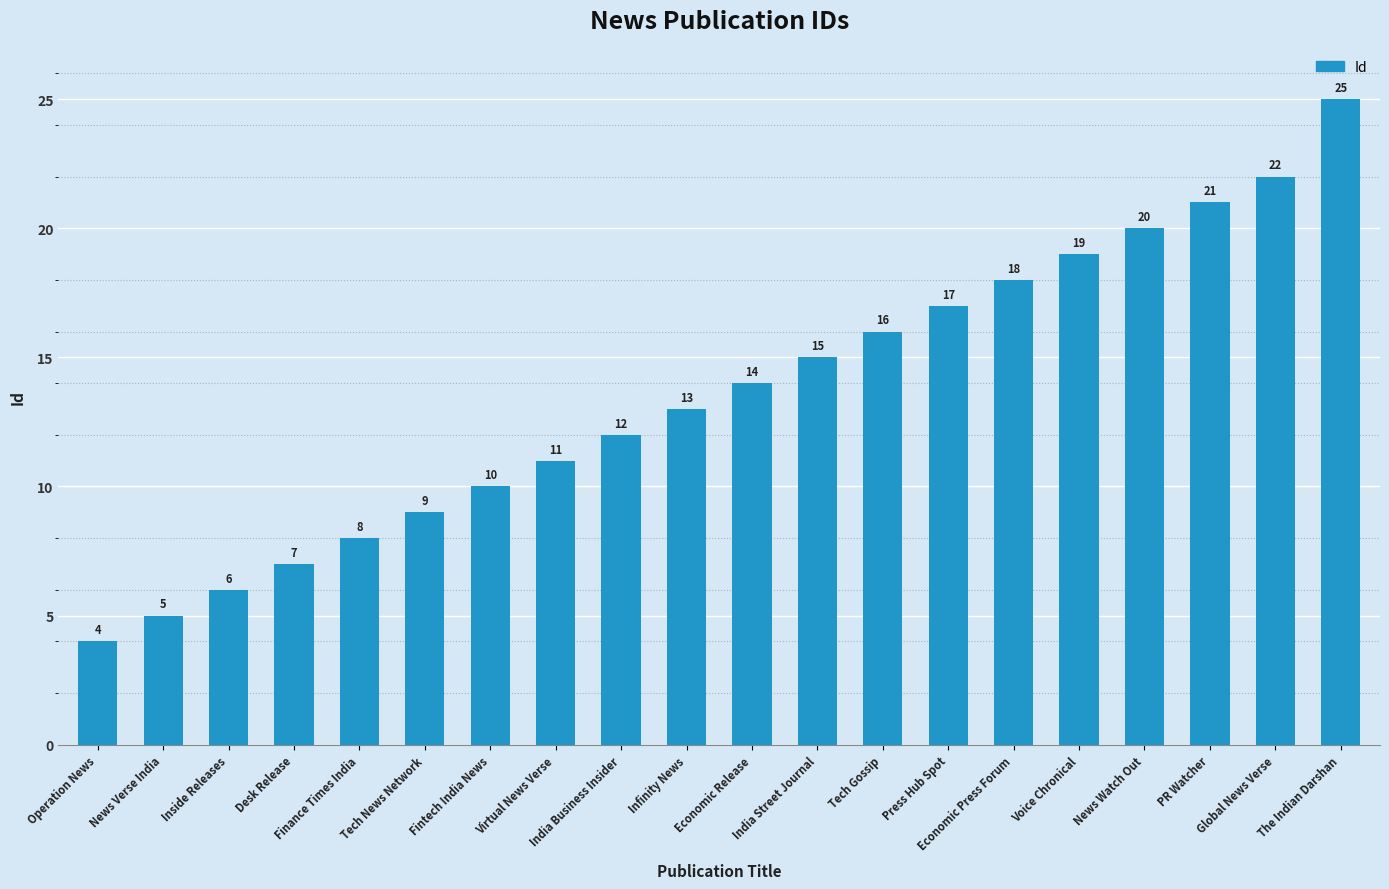

What is the change in value from Economic Press Forum to The Indian Darshan?

+7